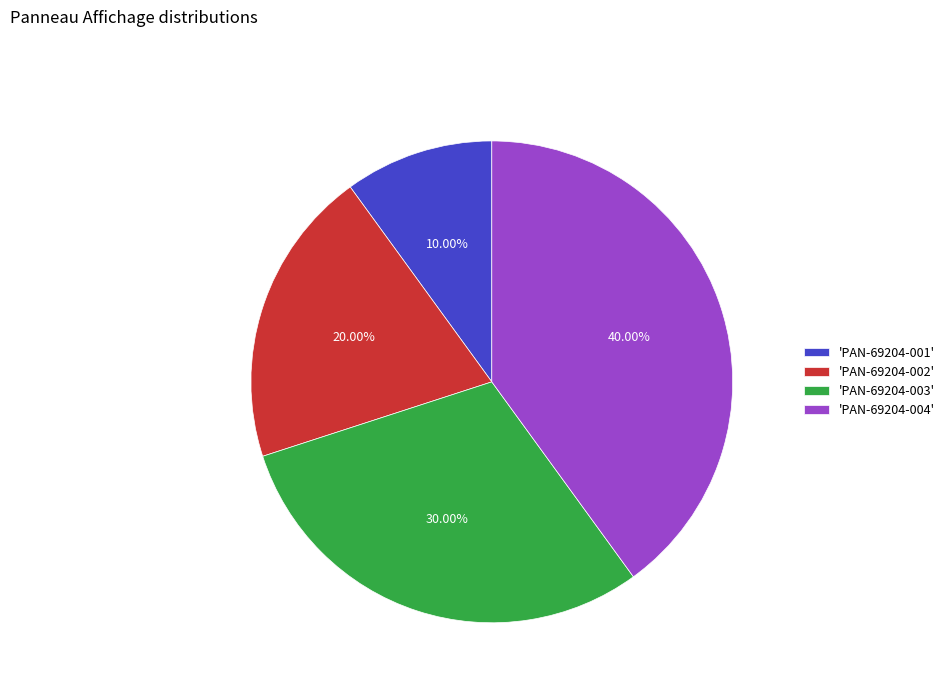

How many slices are in this pie chart?

4